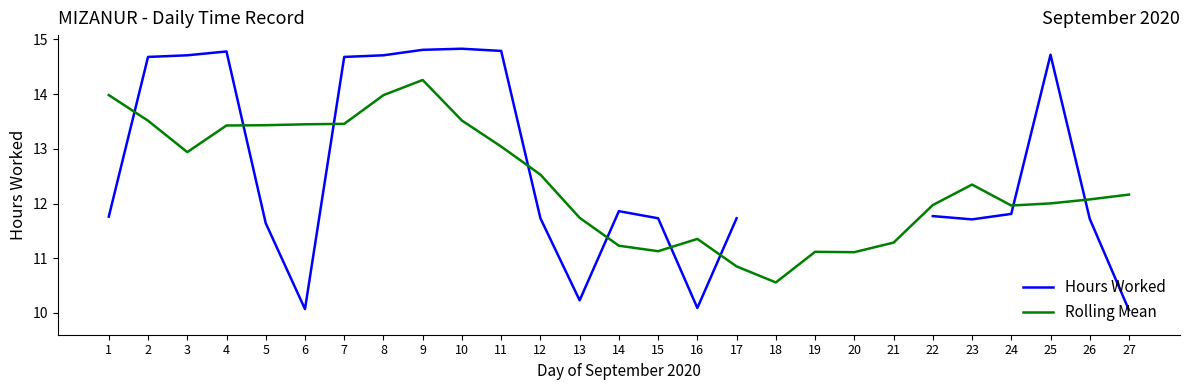

Is it true that Rolling Mean equals 6.6 at 2?

False